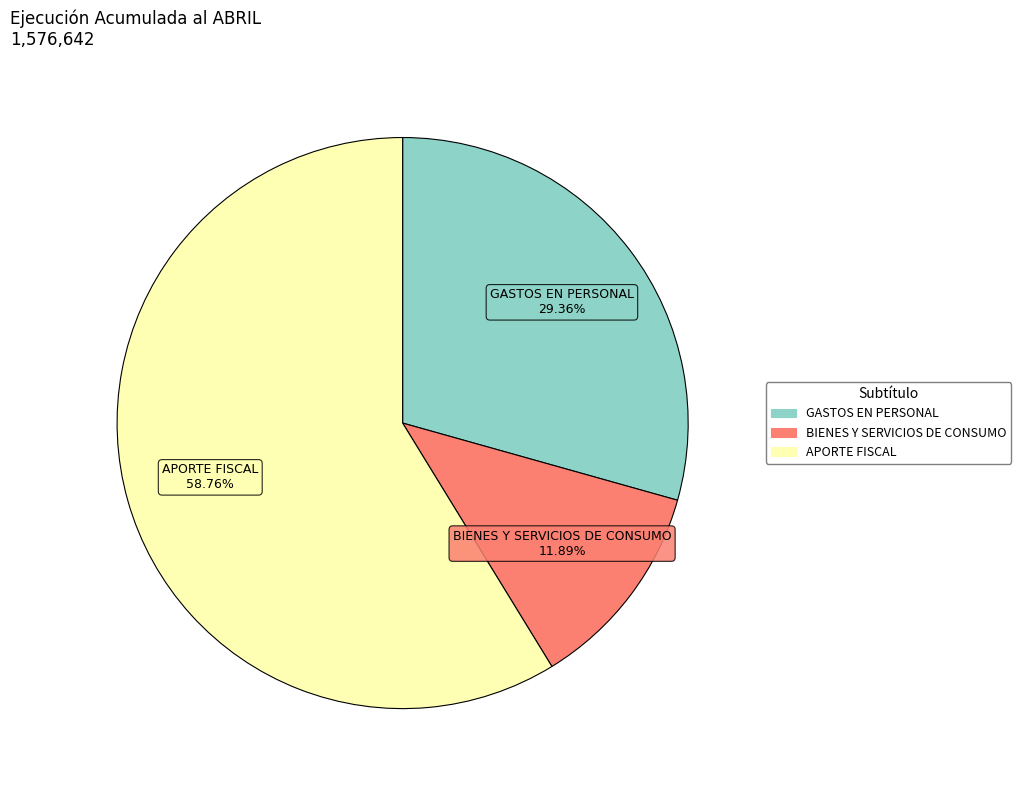

Is there a majority slice in this chart?

Yes